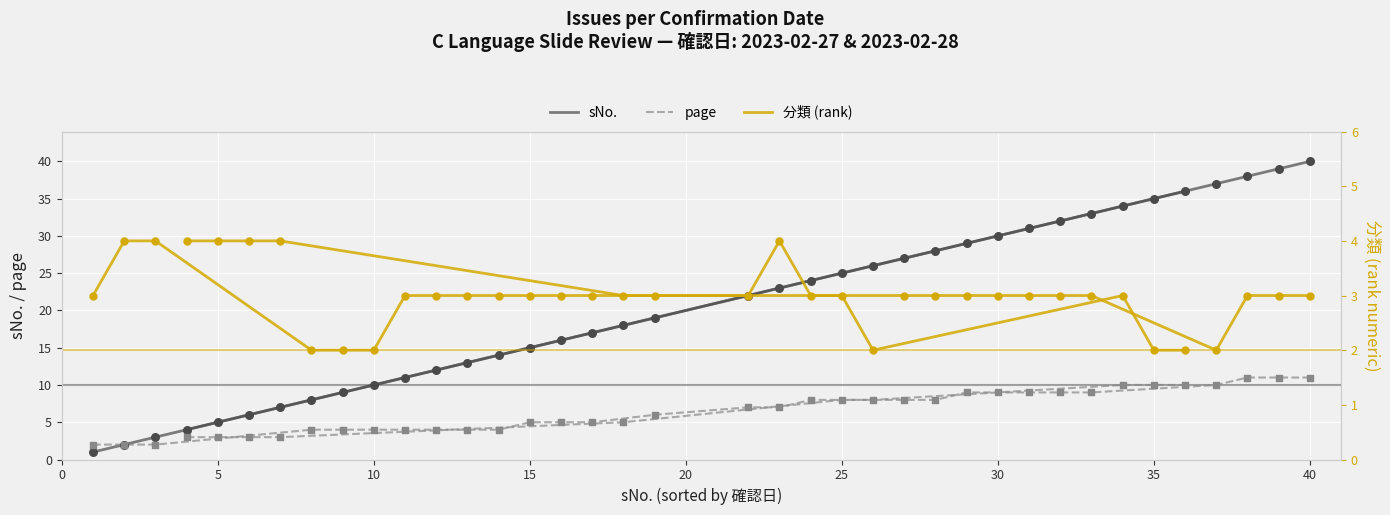

Which series has the largest Y range (max minus min)?

sNo.